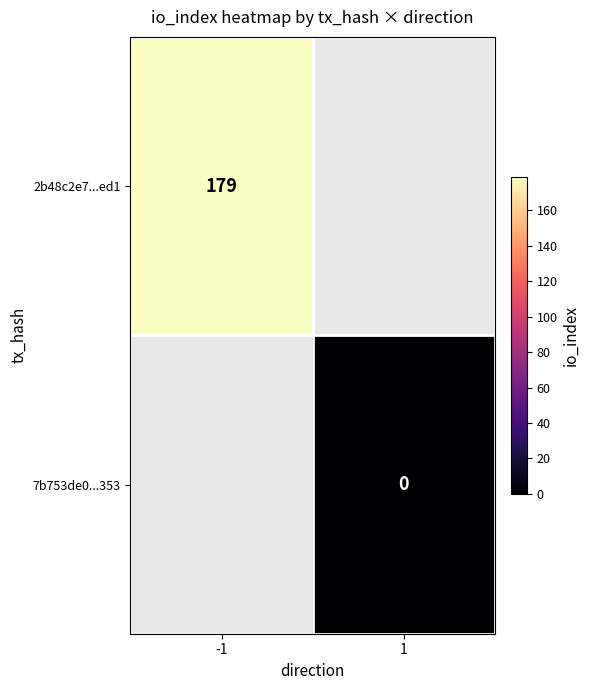

The value of 2b48c2e7...ed1 at -1 is 67. True or false?

False